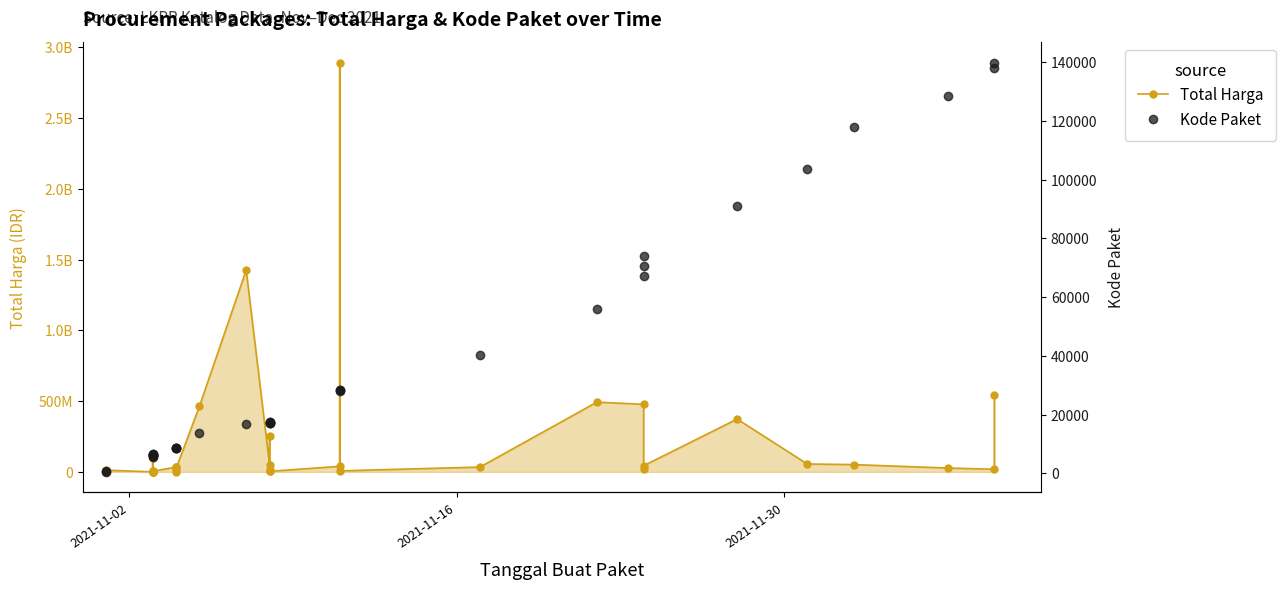

In Kode Paket, how many points are higher than both neighbors (excluding endpoints)?

5